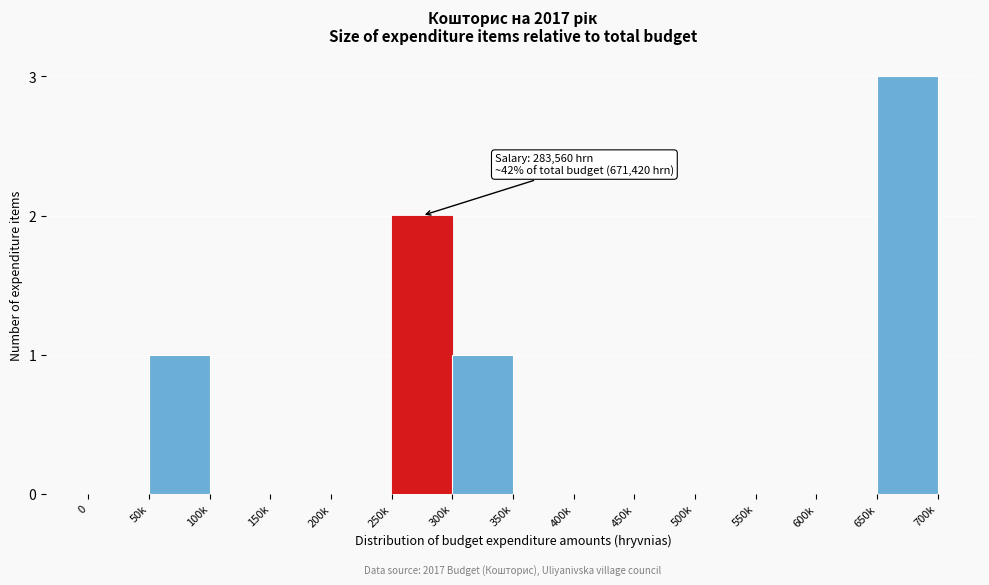

Reading right to left, what are all the values shown in this chart?

650k=3	600k=0	550k=0	500k=0	450k=0	400k=0	350k=0	300k=1	250k=2	200k=0	150k=0	100k=0	50k=1	0=0